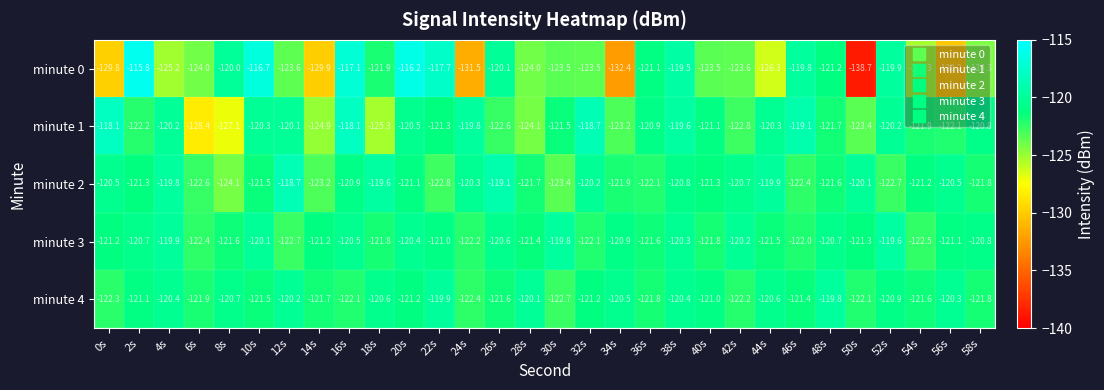

What is the average value of the minute 2 series?

-121.3